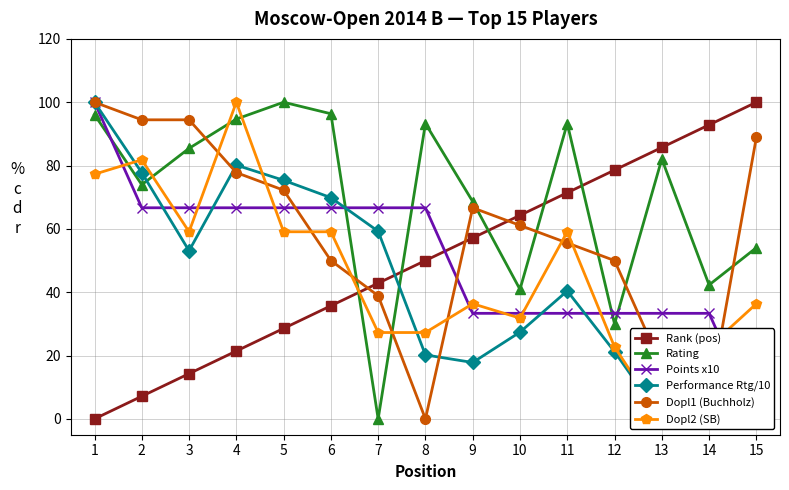

Is it true that Performance Rtg/10 equals 24.0 at 15?

True